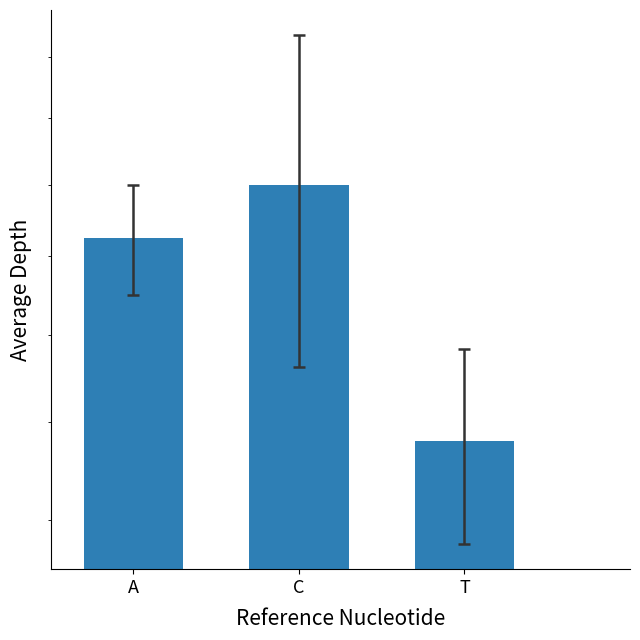

The value at A is 22.5. True or false?

True